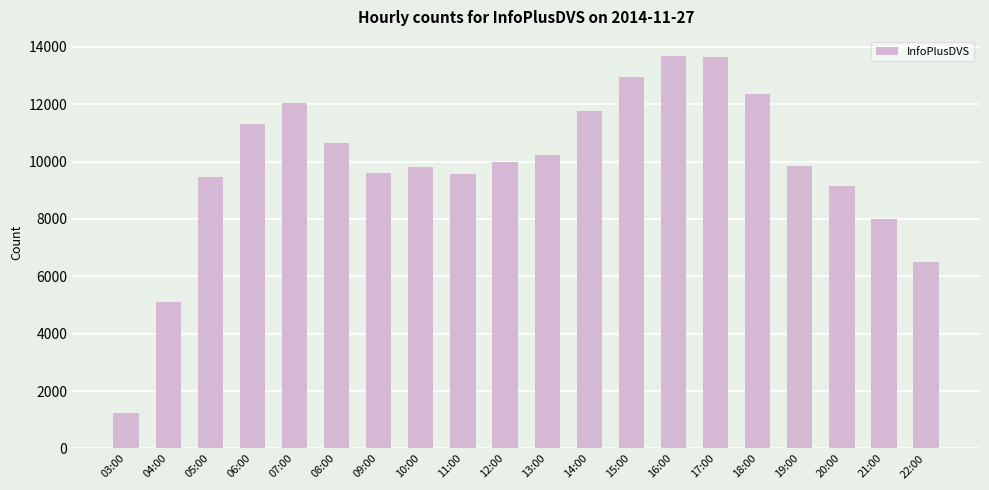

What is the difference between the maximum and minimum values?

12447